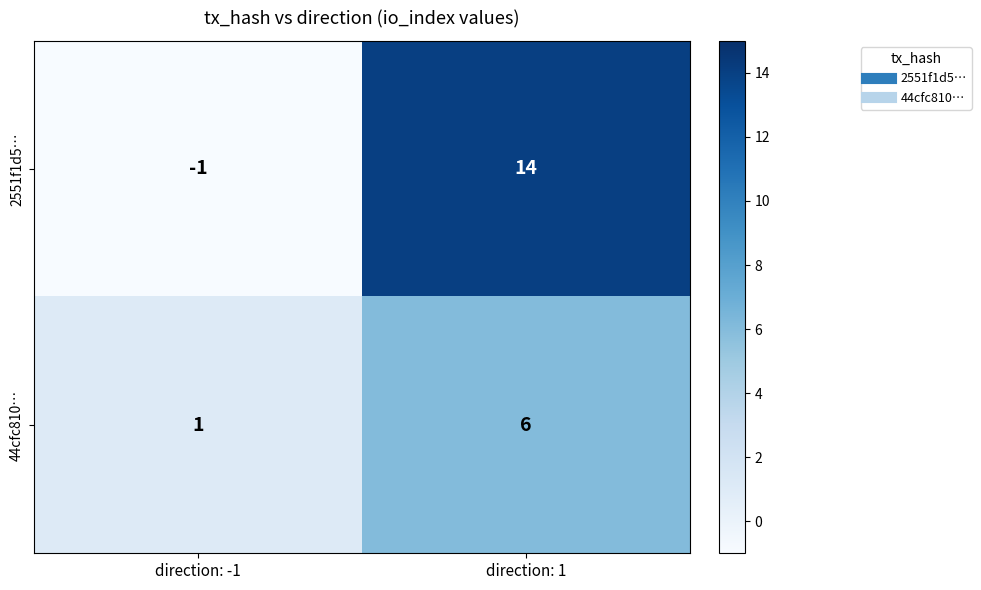

Reading left to right, what are all the values shown in this chart?

2551f1d5…: -1	14
44cfc810…: 1	6